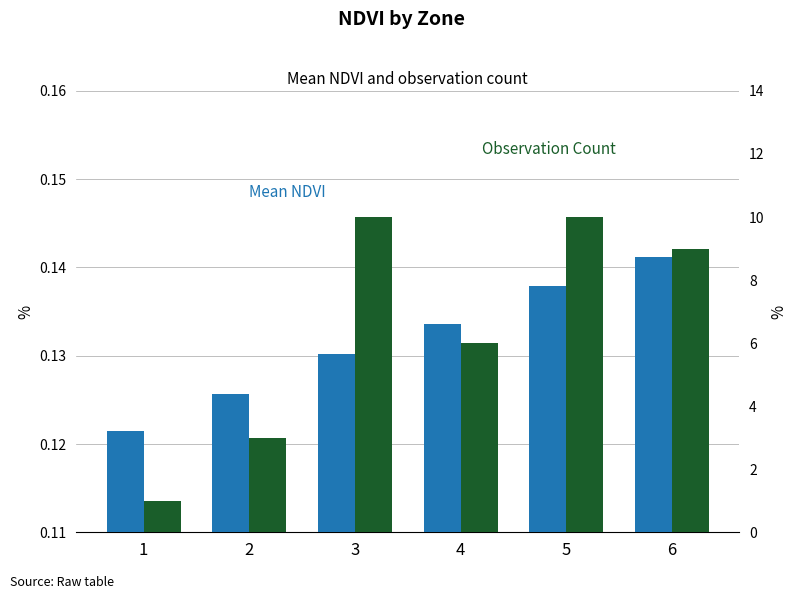

At 6, list the series in order from largest to smallest.

Observation Count, Mean NDVI